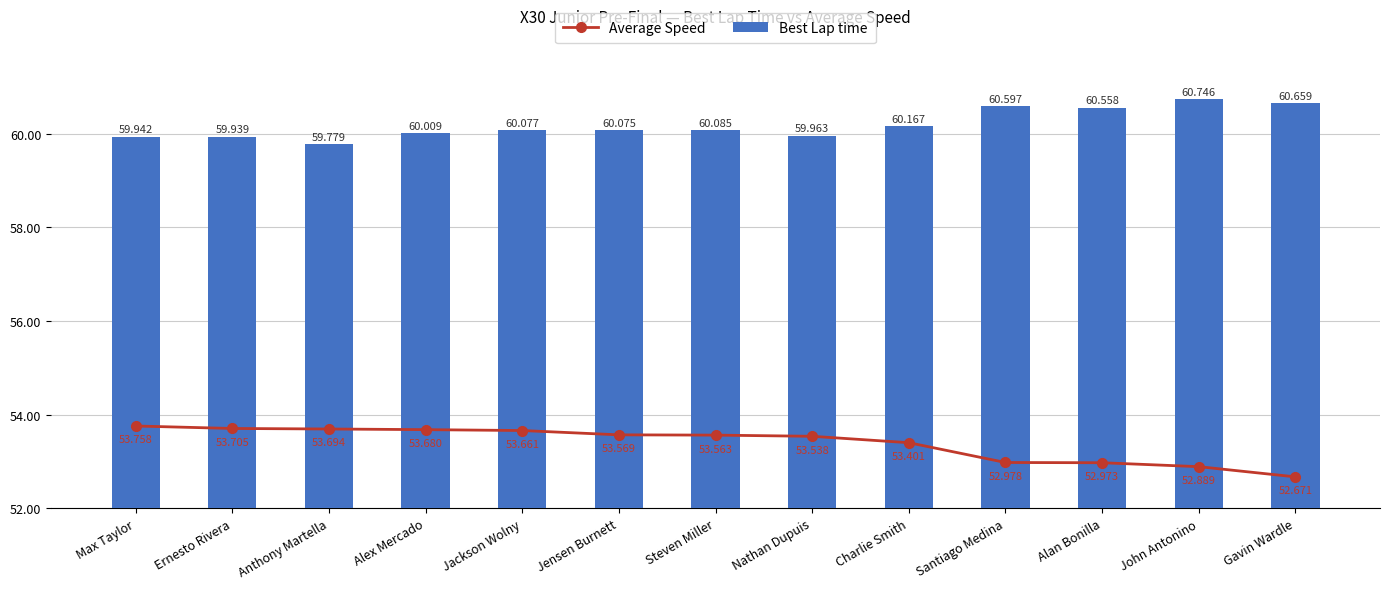

Between Max Taylor and Santiago Medina, which is larger?

Max Taylor